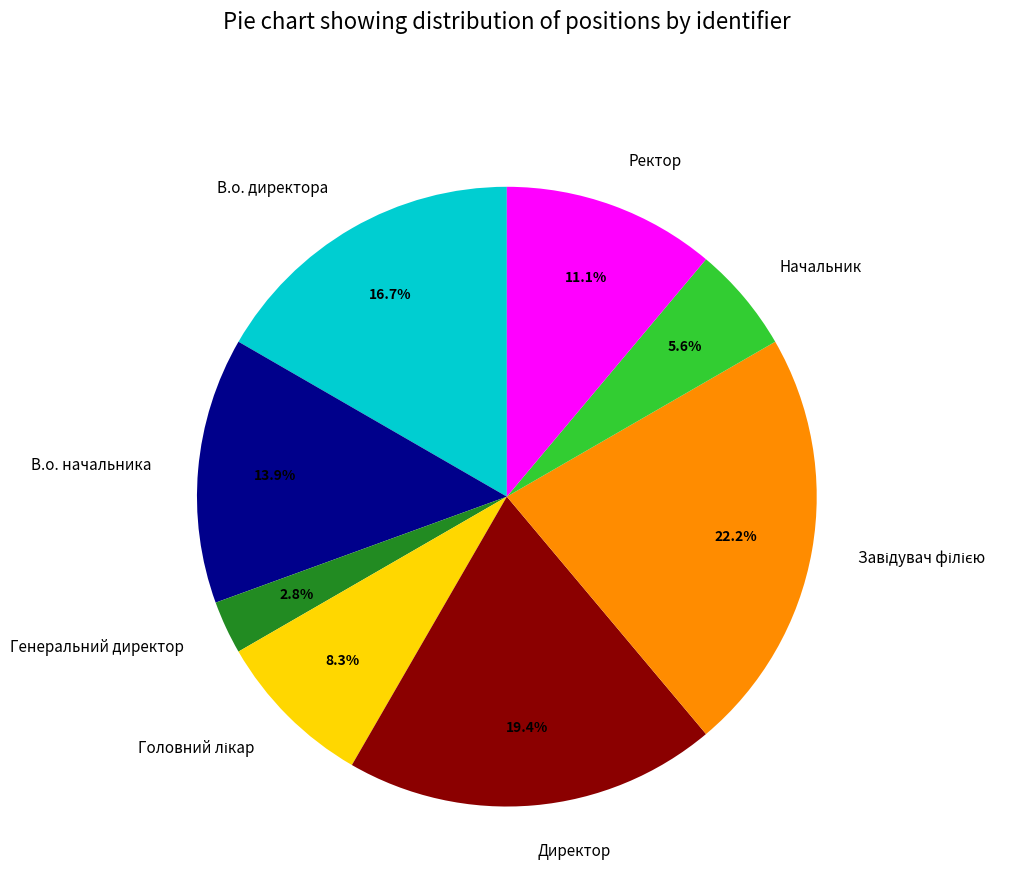

Approximately how many times larger is the value at В.о. начальника compared to Директор?

0.7